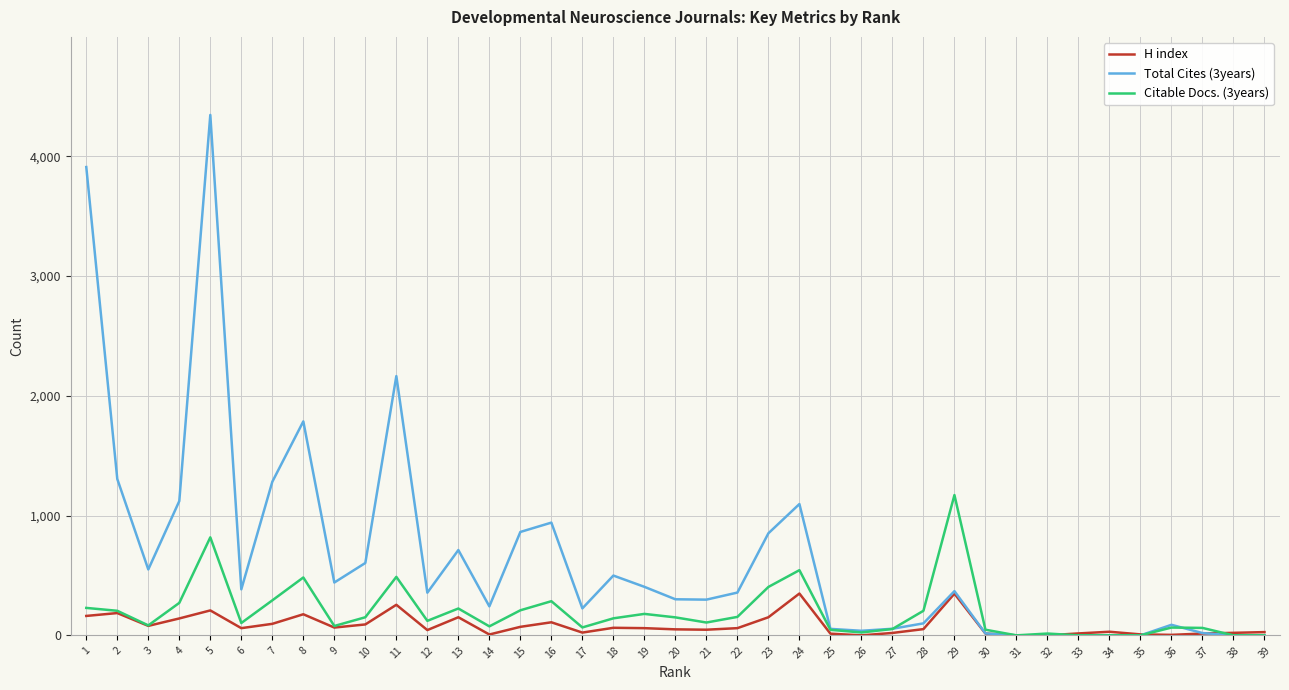

How many values in the Citable Docs. (3years) series are below 121?

19